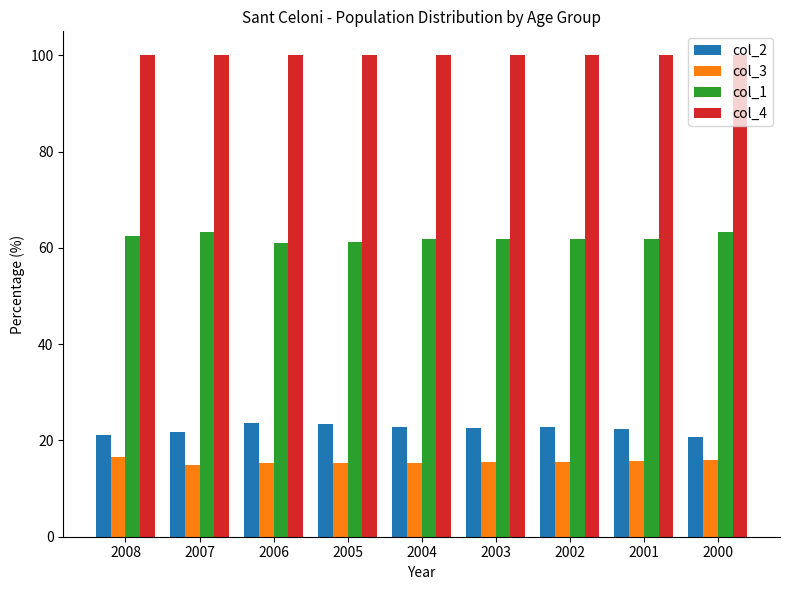

What is the total value across all series at 2008?

200.0